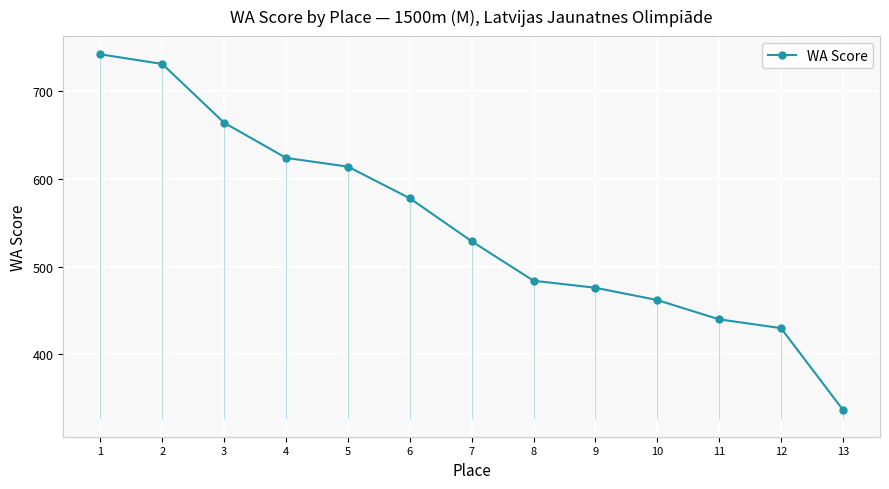

What is the average value?

547